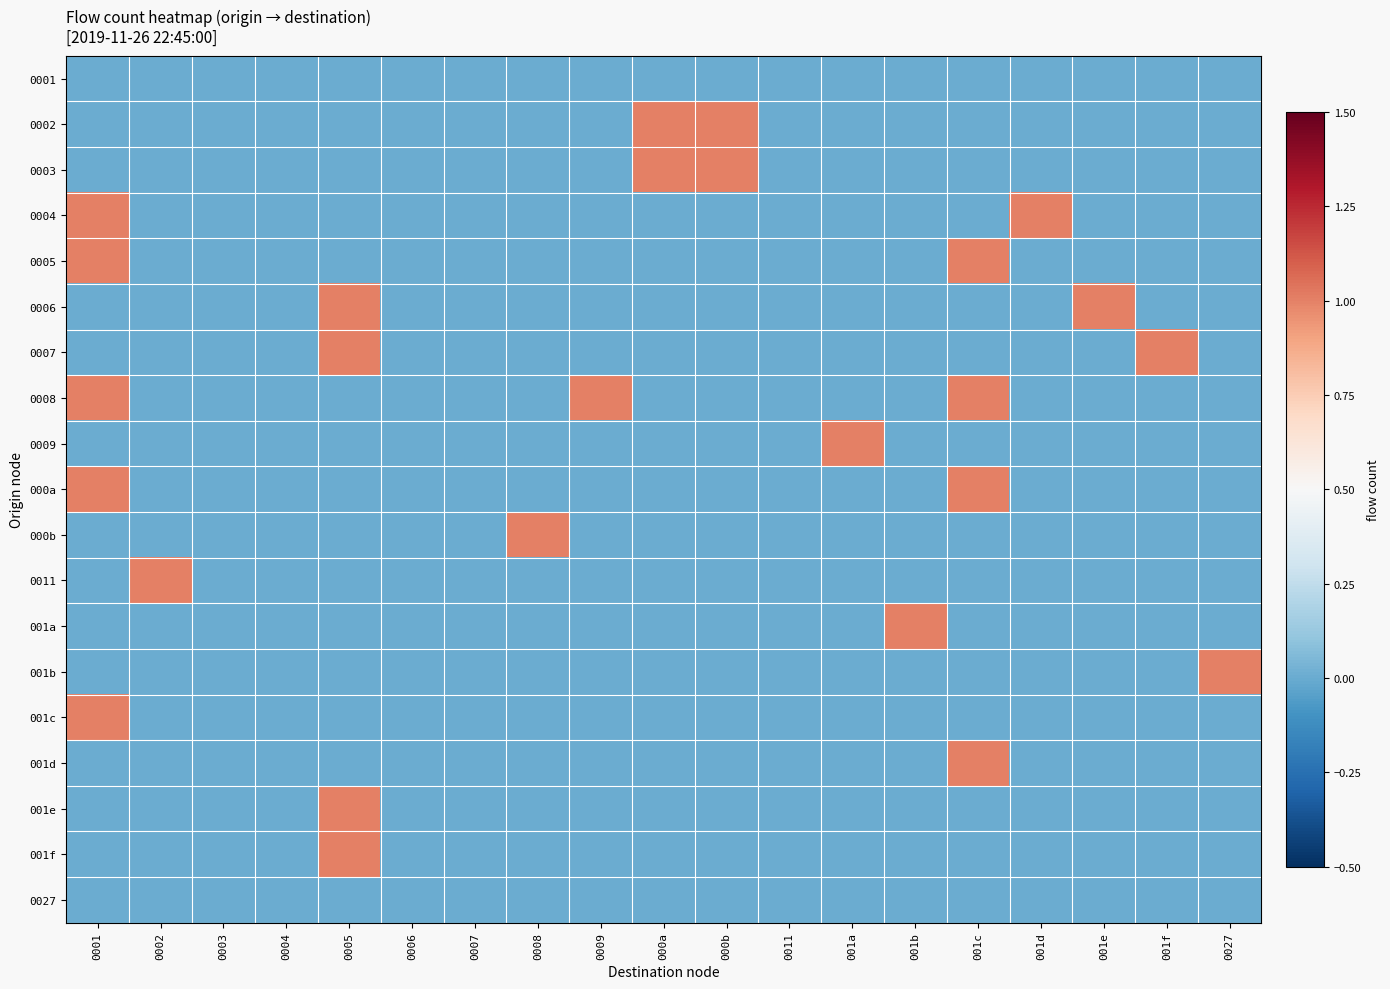

Which label corresponds to the smallest value in the chart?

0001